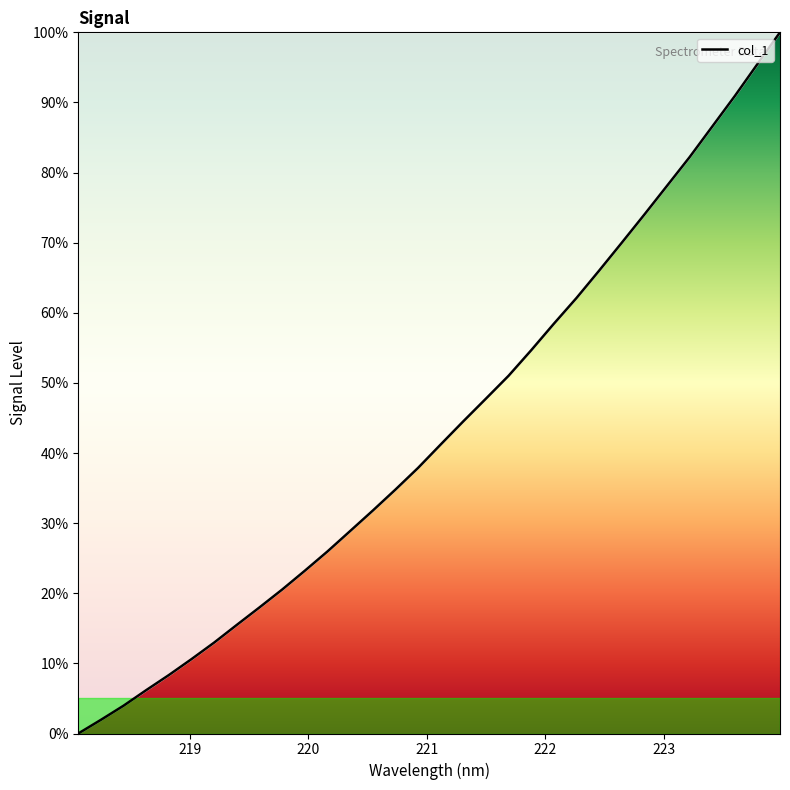

What is the maximum value shown in the chart?

100.0